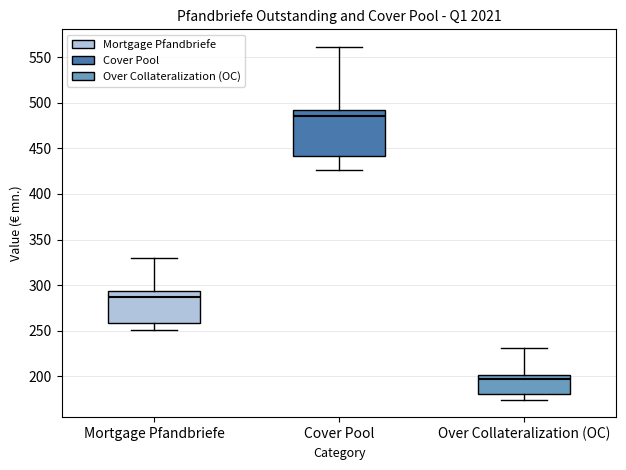

Reading left to right, read every box against the y-axis: the position of its median line, the range the box covers, and the ends of its whiskers. The values are not printed on the chart, so give them approximately, as read against the axis.

Mortgage Pfandbriefe: median 285, box 260 to 295, whiskers 250 to 330
Cover Pool: median 485, box 440 to 490, whiskers 425 to 560
Over Collateralization (OC): median 195, box 180 to 200, whiskers 175 to 230